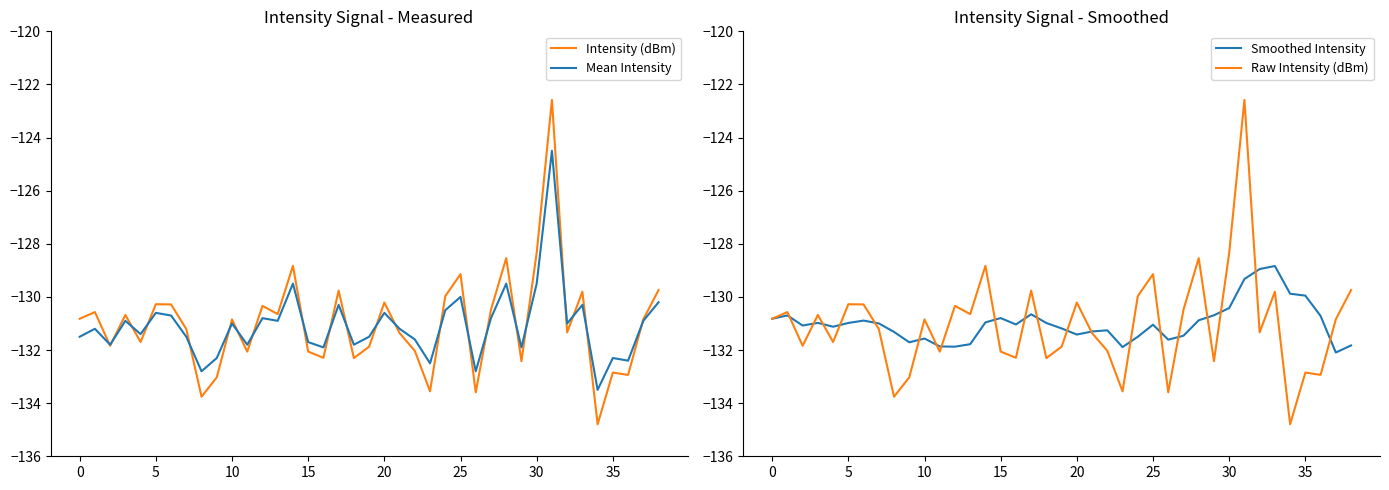

Is the value of Raw Intensity (dBm) at 40 greater than the value of Smoothed Intensity at 40?

No